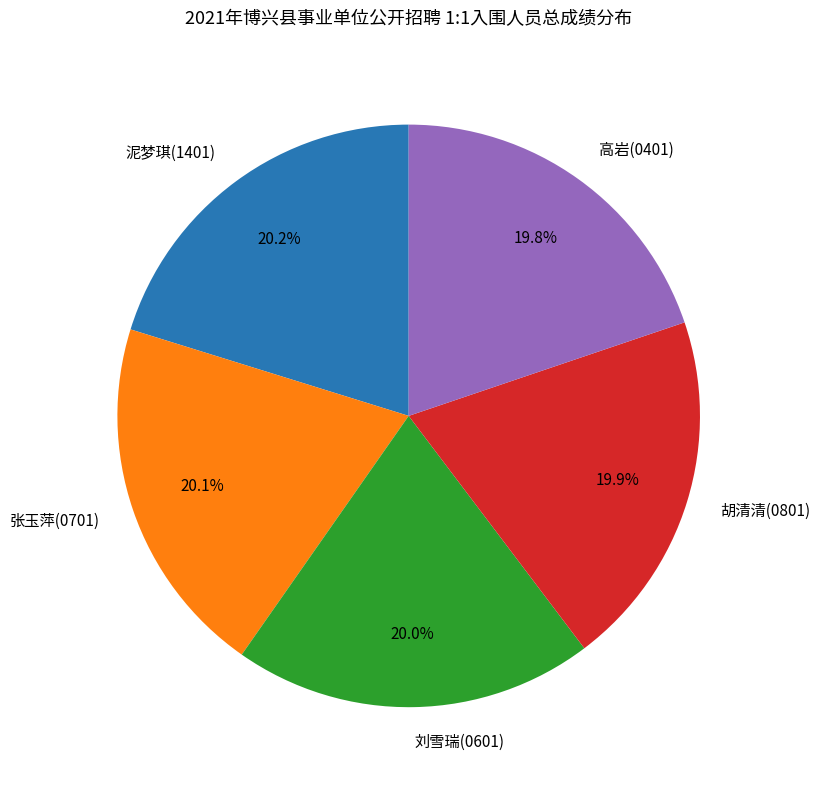

Approximately how many times larger is the value at 胡清清(0801) compared to 高岩(0401)?

1.0